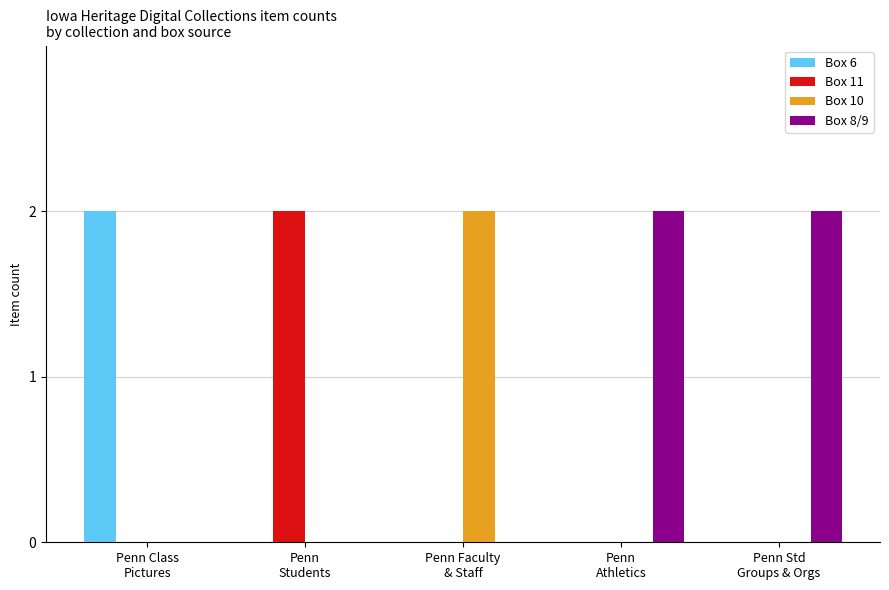

Count the number of data series in this chart.

4